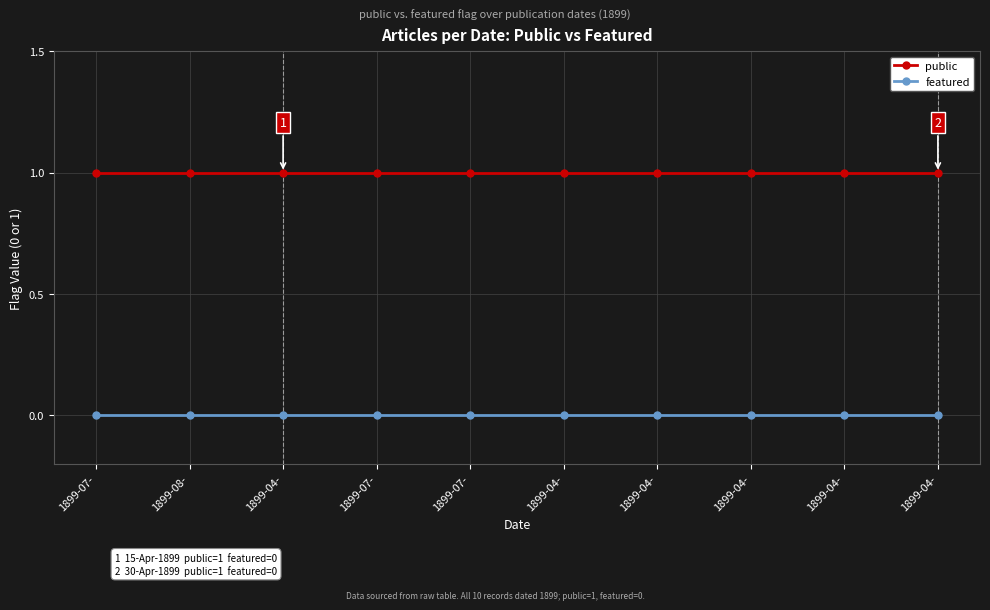

What are all the series names shown in the legend?

public, featured